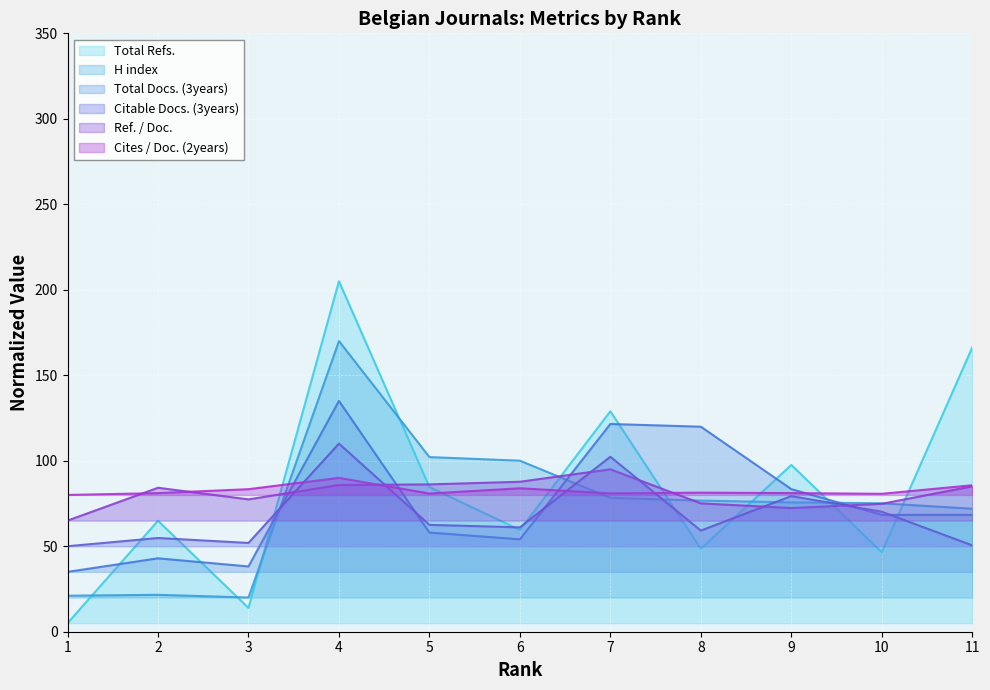

How many series are shown in this chart?

6